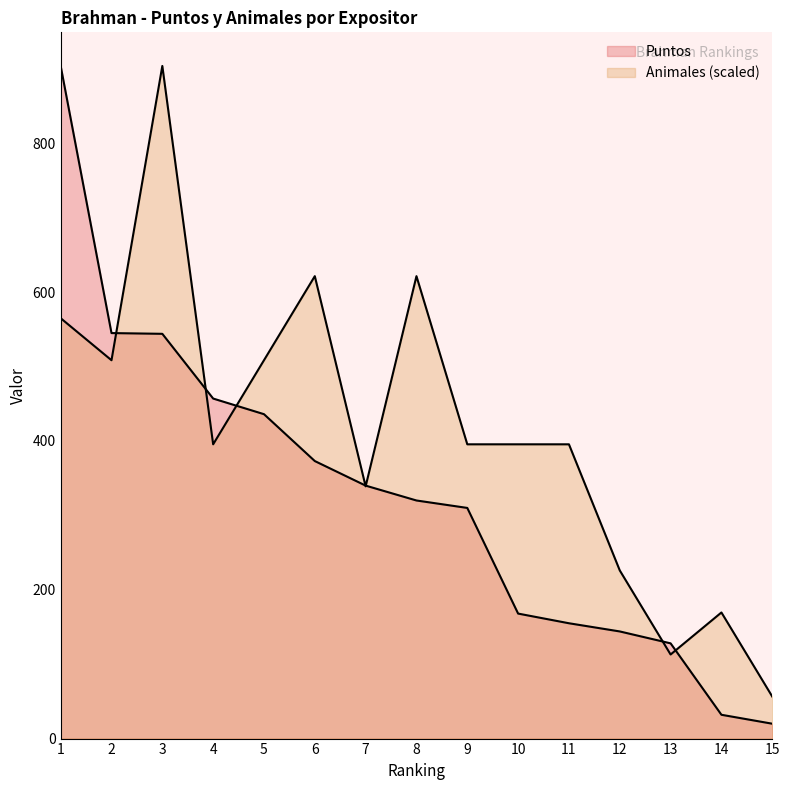

What is the maximum value shown in the chart?

904.0